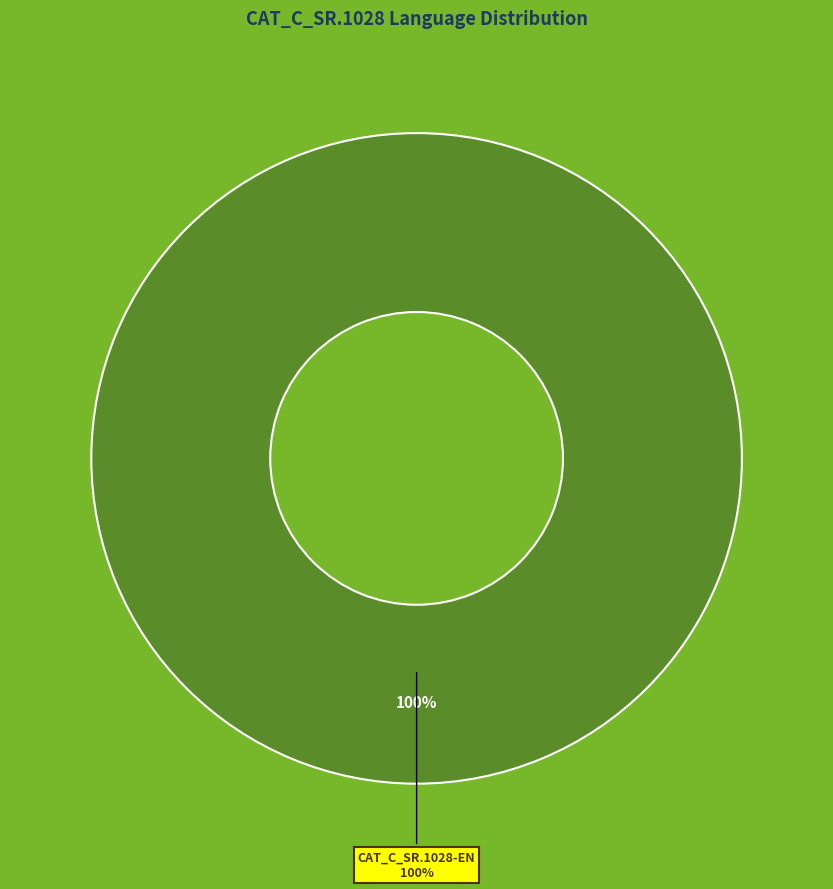

To the nearest percent, what is the difference between the RU and EN slice percentages?

100%